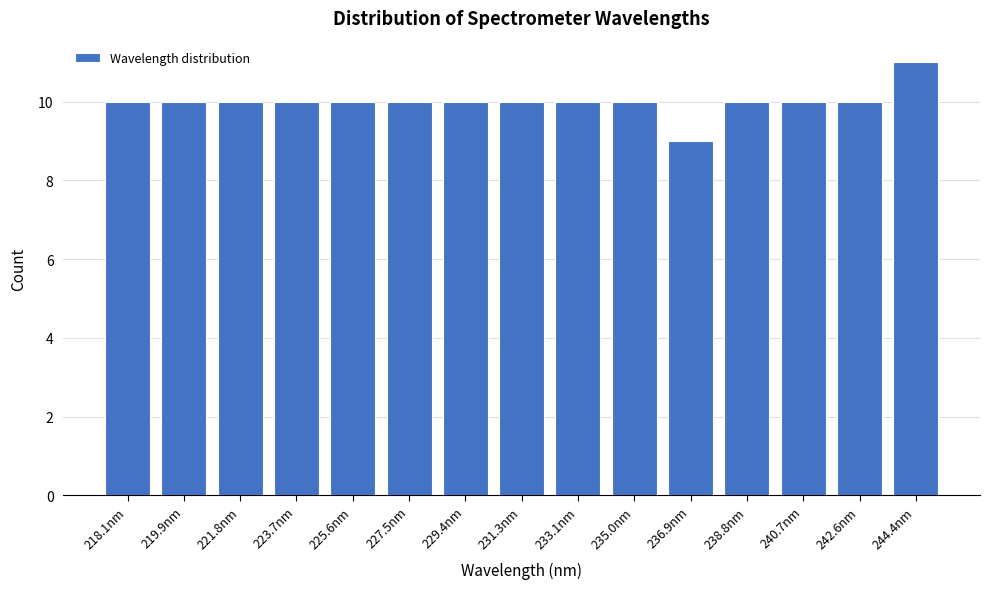

Reading left to right, transcribe all the data shown in this chart.

10	10	10	10	10	10	10	10	10	10	9	10	10	10	11